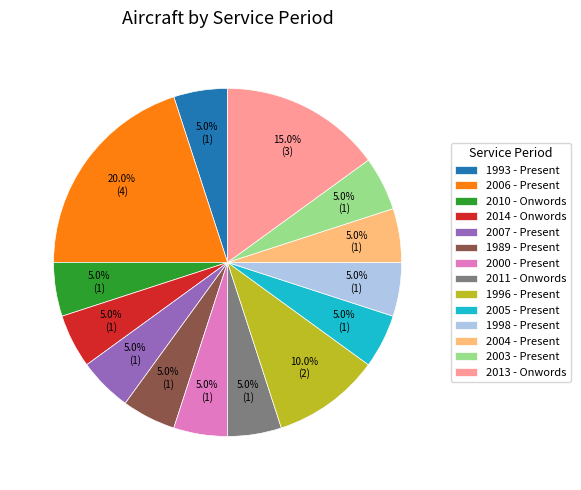

What is the largest slice in the pie chart?

2006 - Present